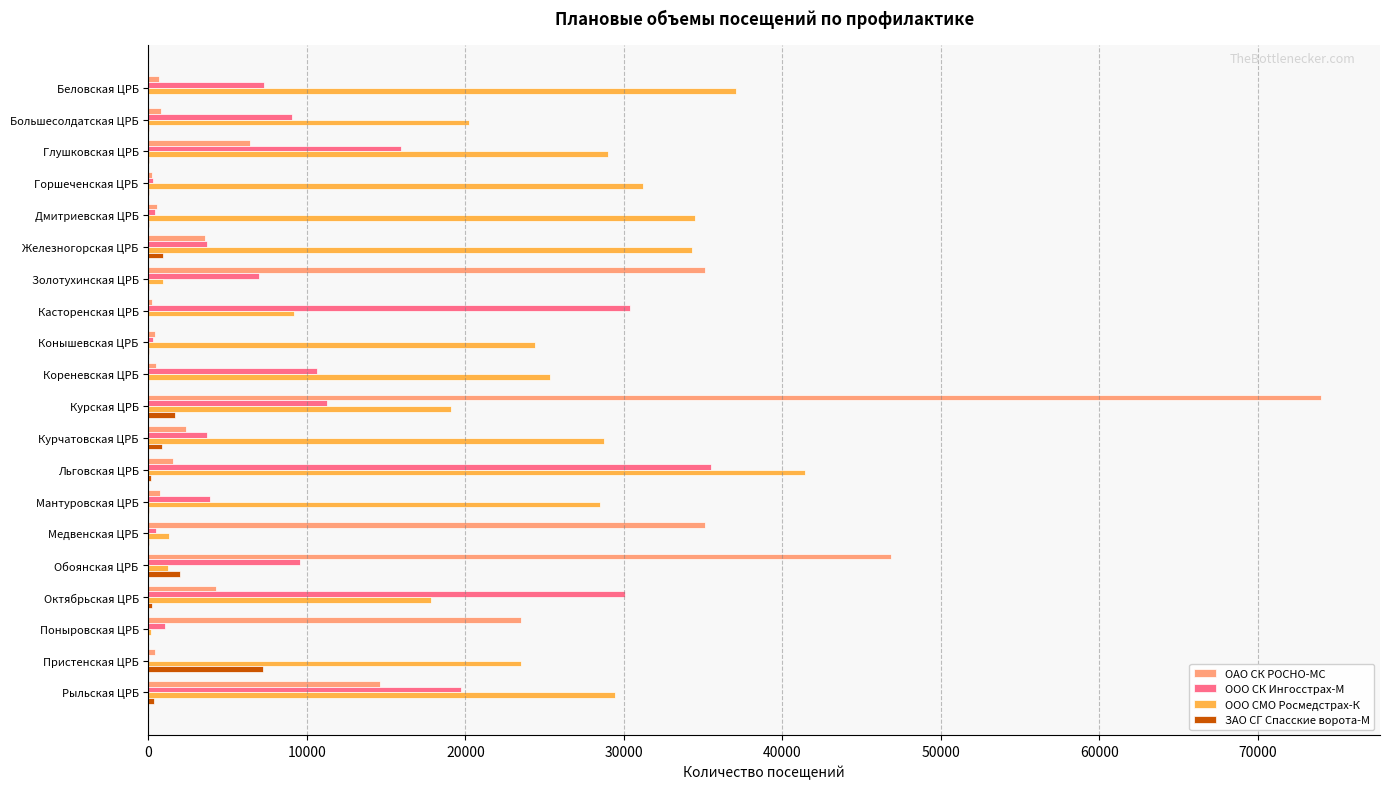

How many distinct data groups are displayed?

4